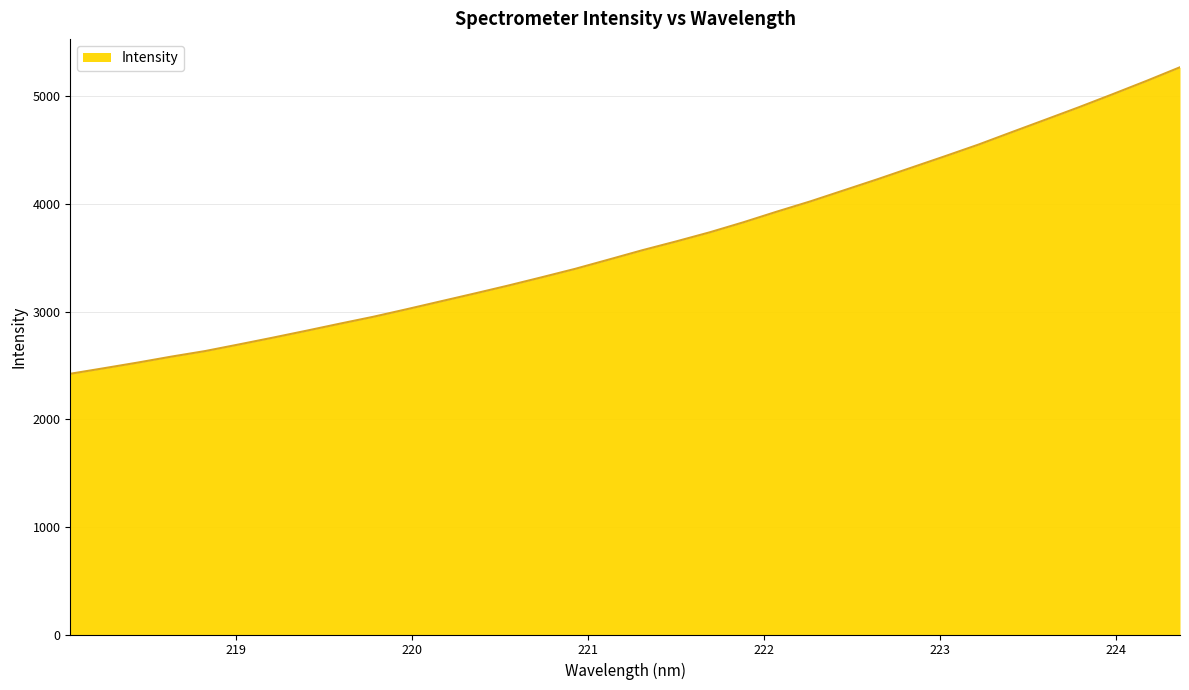

What is the minimum value shown in the chart?

2422.5